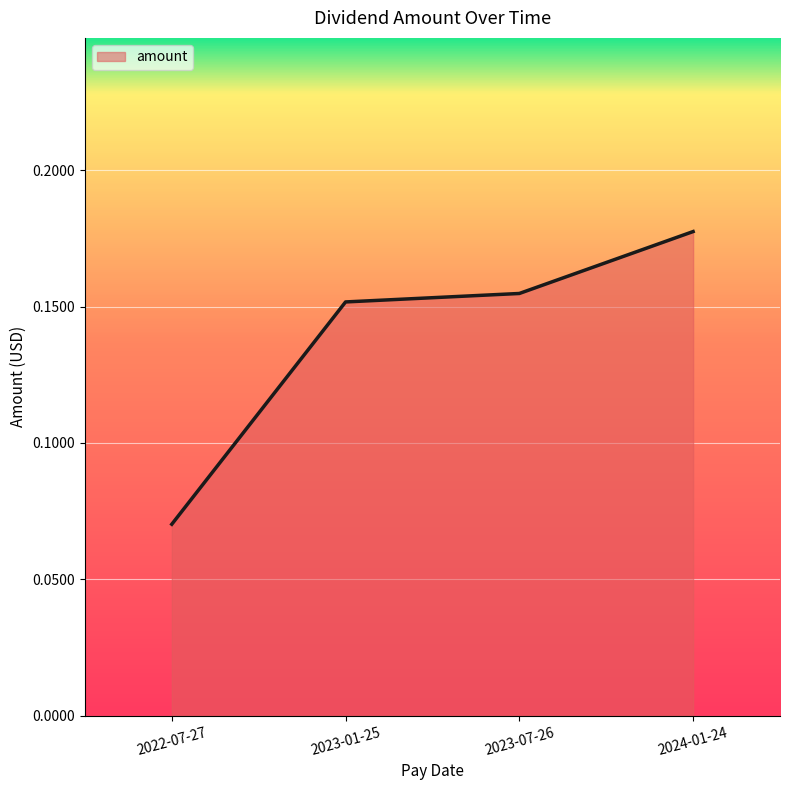

Rank the categories by value from lowest to highest.

2022-07-27, 2023-01-25, 2023-07-26, 2024-01-24